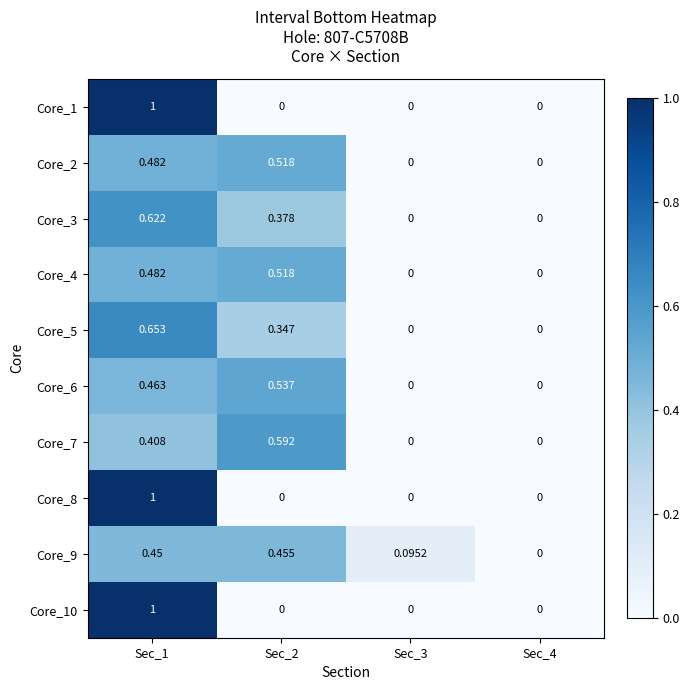

Which label corresponds to the largest value in the chart?

Sec_1